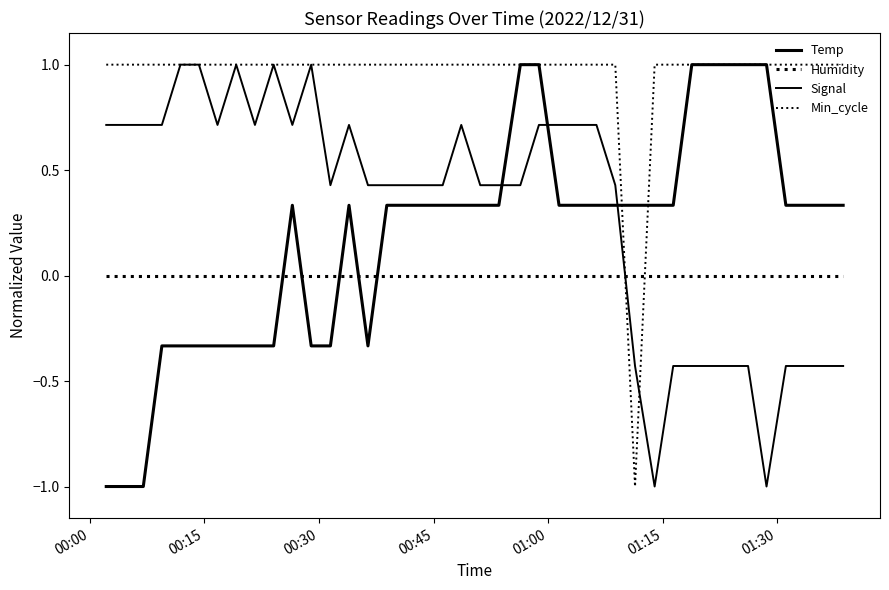

What is the sum of all Signal values?

12.3